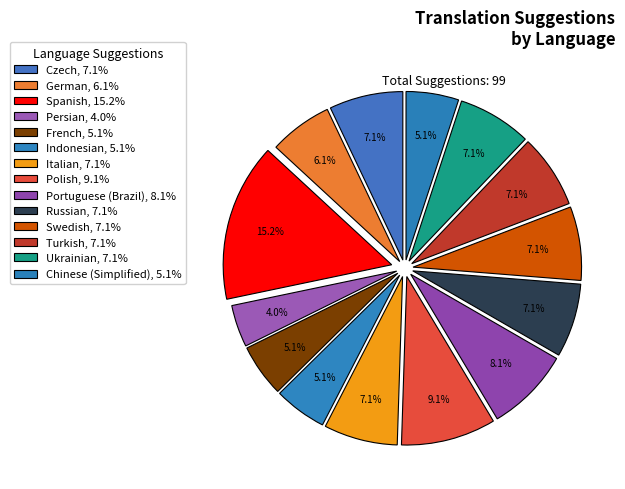

How many slices are in this pie chart?

14